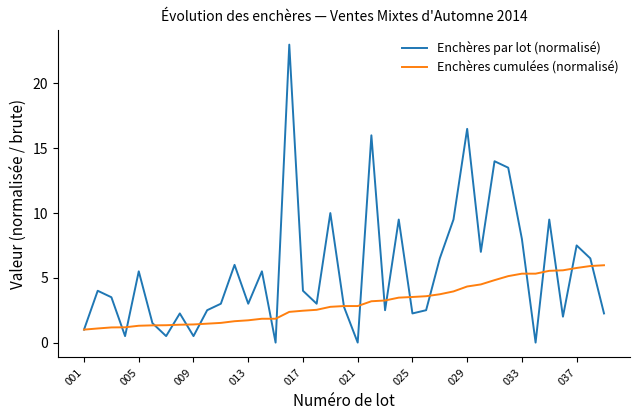

Count the number of data series in this chart.

2